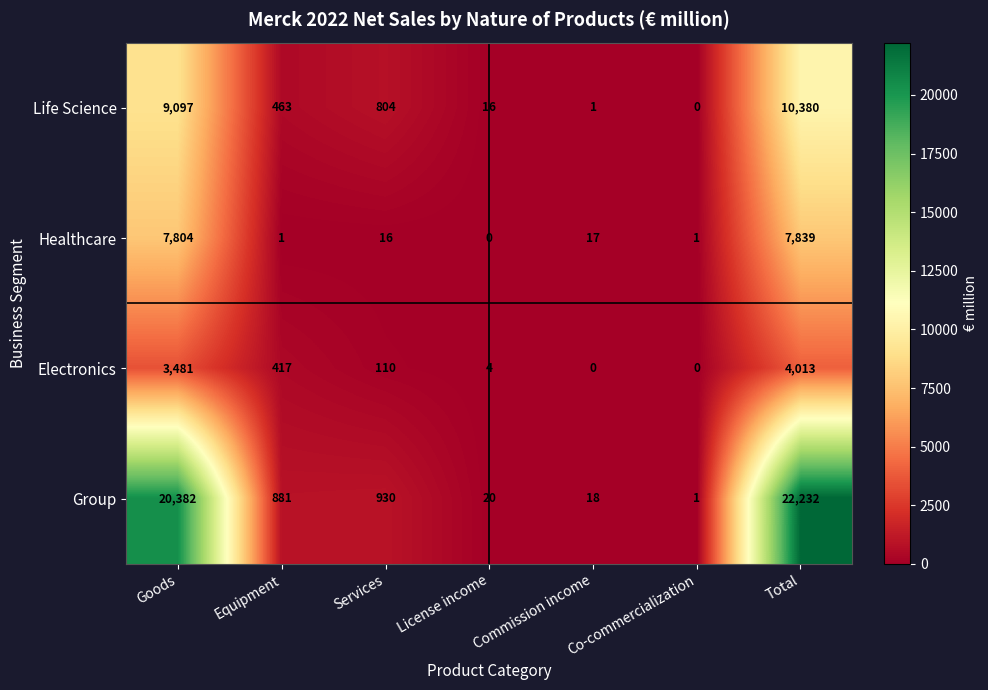

Between Services and Commission income, which series saw the biggest shift?

Group